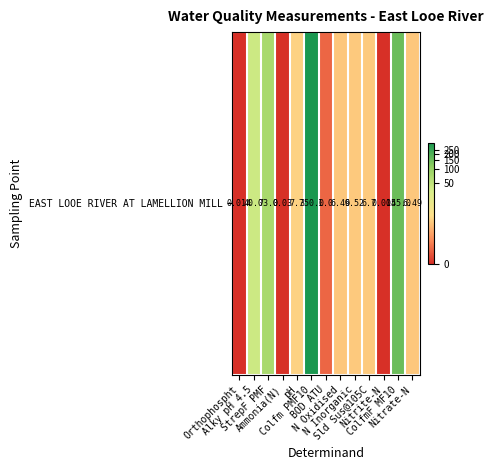

Reading right to left, extract all data points from this chart.

Nitrate-N=2.0	ColfmF MF10=5.0	Nitrite-N=0.0	Sld Sus@105C=2.0	N Inorganic=2.0	N Oxidised=2.0	BOD ATU=0.7	Colfm PMF10=5.9	pH=2.2	Ammonia(N)=0.0	StrepF PMF=4.3	Alky pH 4.5=3.7	Orthophospht=0.0